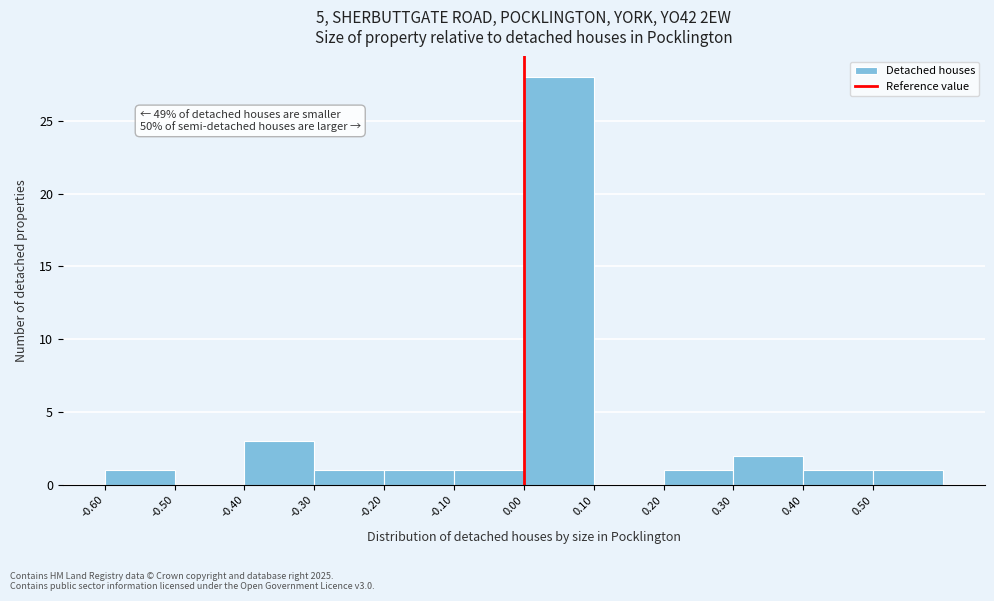

Which range on the x-axis has the tallest bar?

0.0 to 0.1